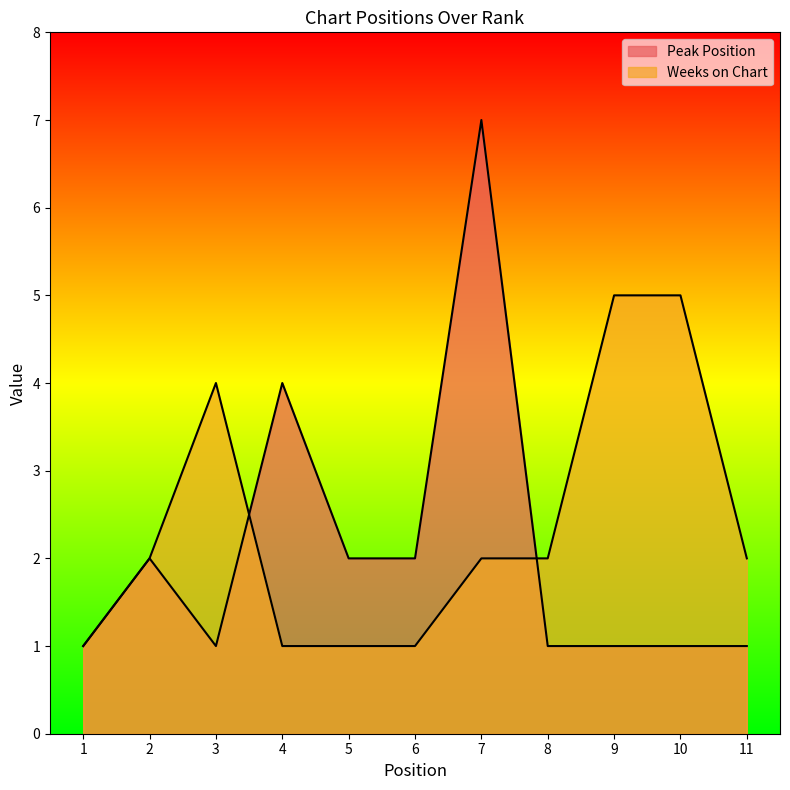

What are all the series names shown in the legend?

Peak Position, Weeks on Chart